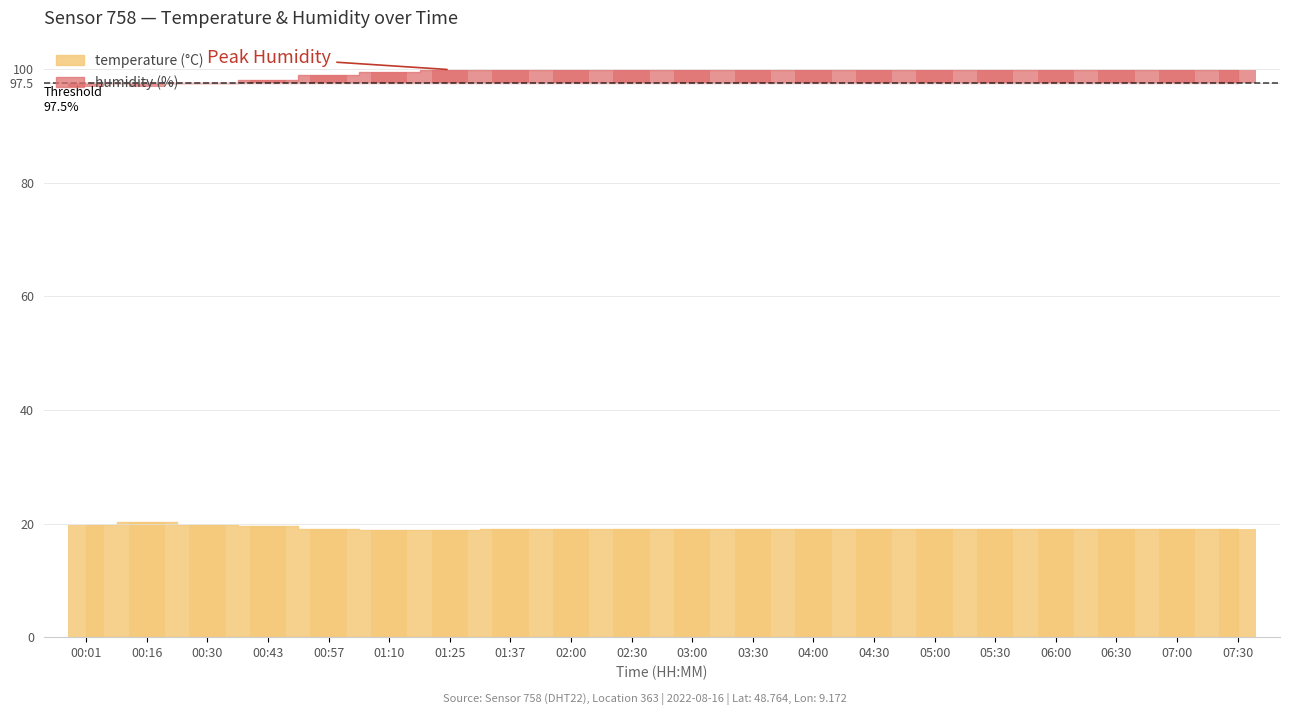

Which series changed the most between 06:30 and 07:00?

humidity